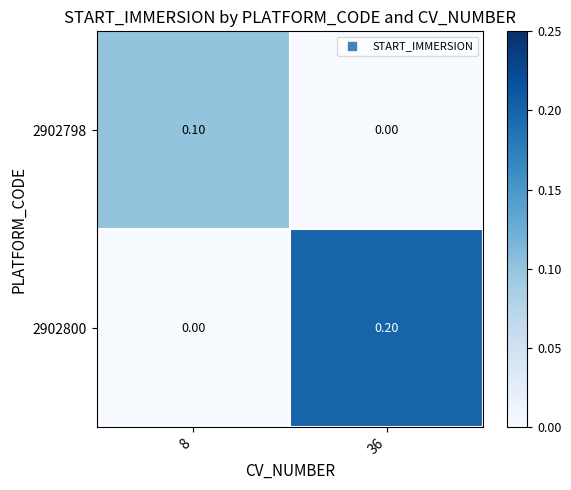

At which category is the sum across all series the highest?

36